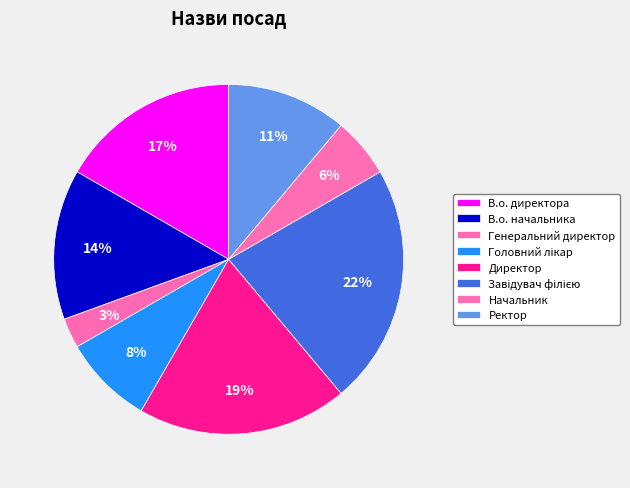

Combined, what portion of the pie is Генеральний директор and Начальник?

8.3%